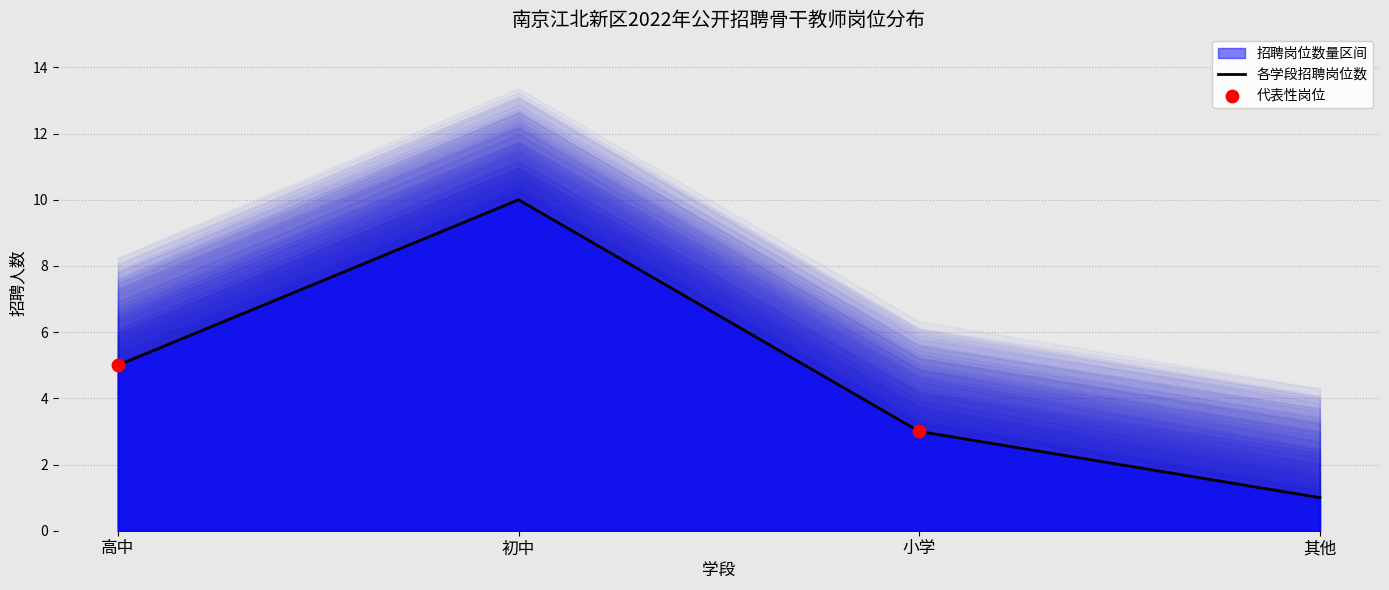

Approximately how many times larger is the value at 其他 compared to 小学?

0.3